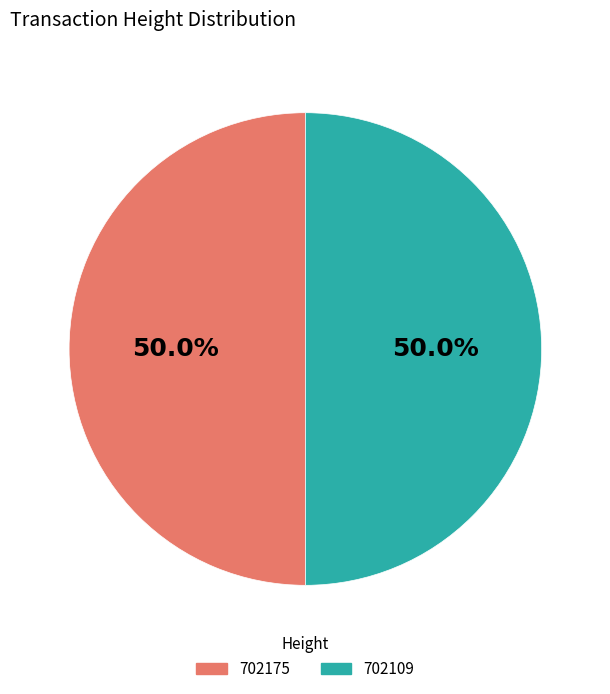

How many slices are in this pie chart?

2